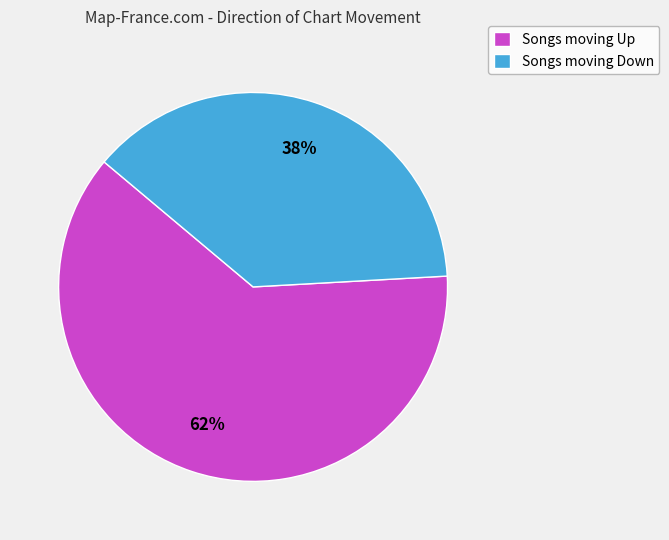

How many segments does this pie chart have?

2